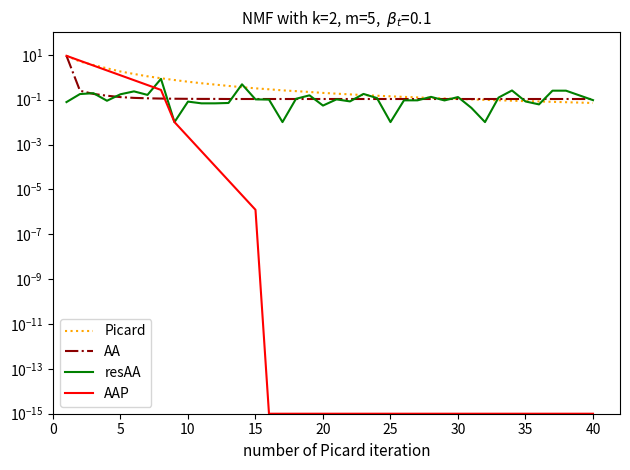

What is the difference between the highest and lowest values at 30?

0.1